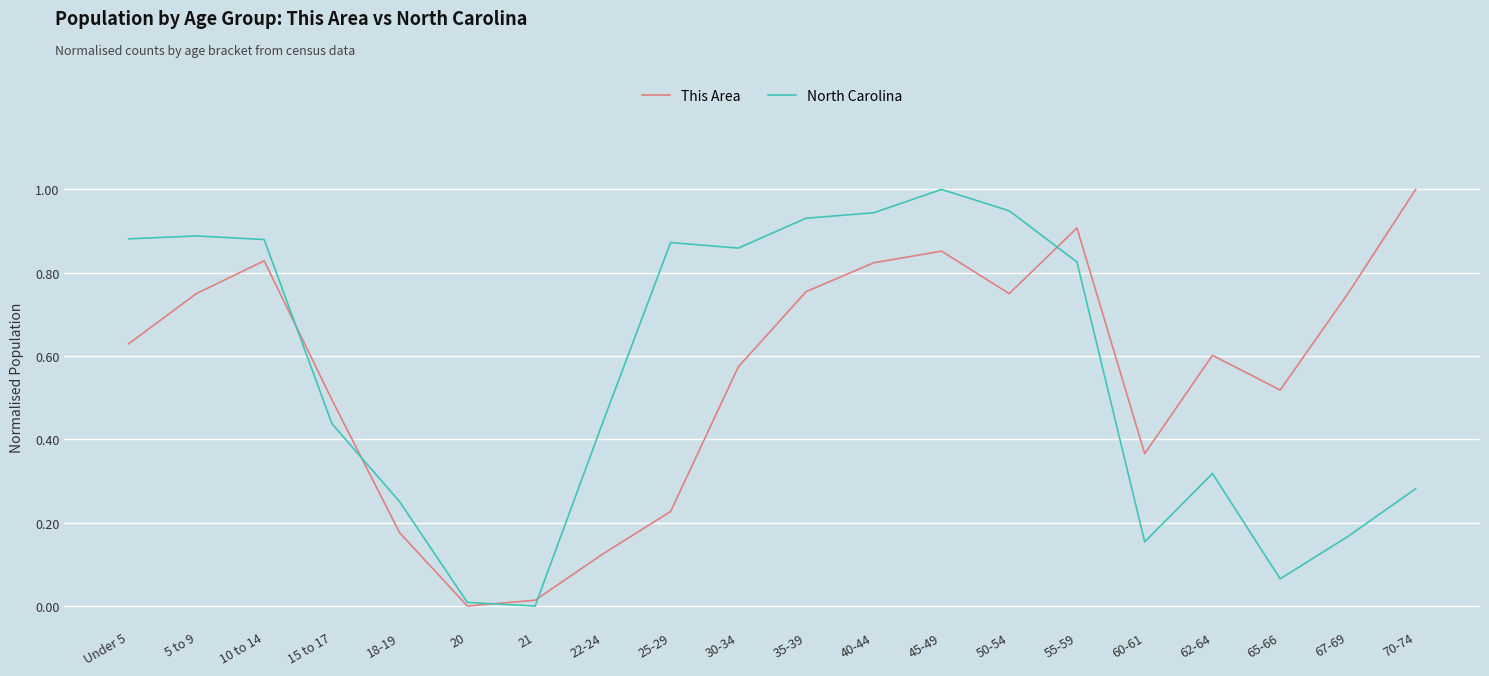

True or false: This Area has more than 1 points higher than both neighbors.

True